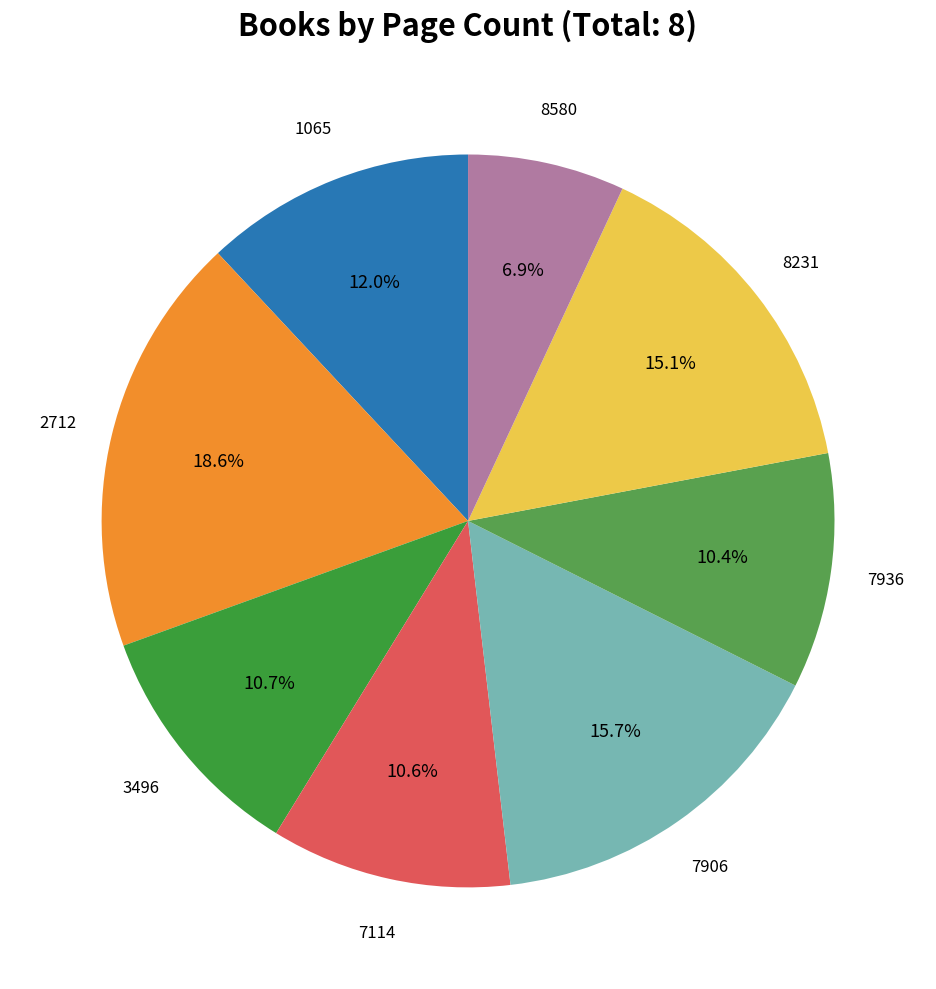

How many segments does this pie chart have?

8